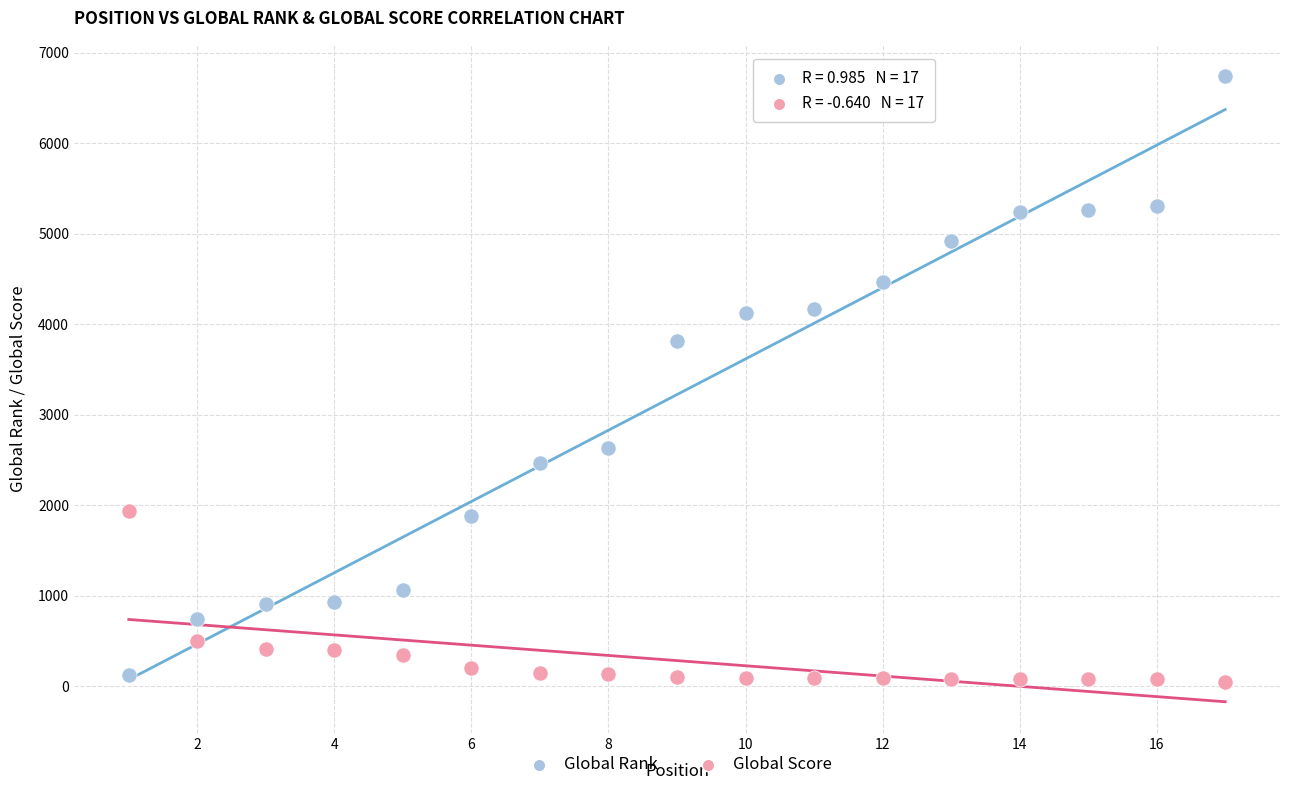

Which series reaches the maximum Y coordinate?

Global Rank